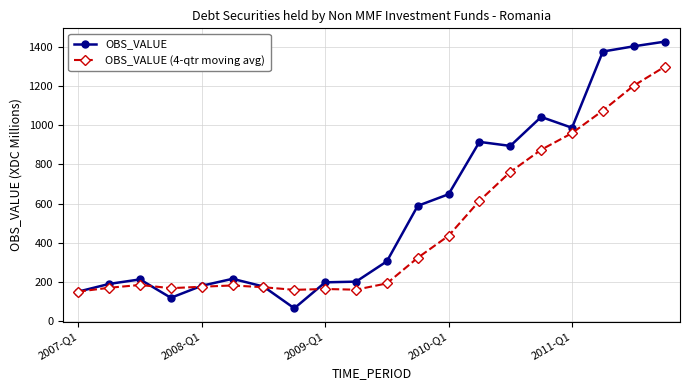

After their last crossing, which series has the higher values: OBS_VALUE or OBS_VALUE (4-qtr moving avg)?

OBS_VALUE